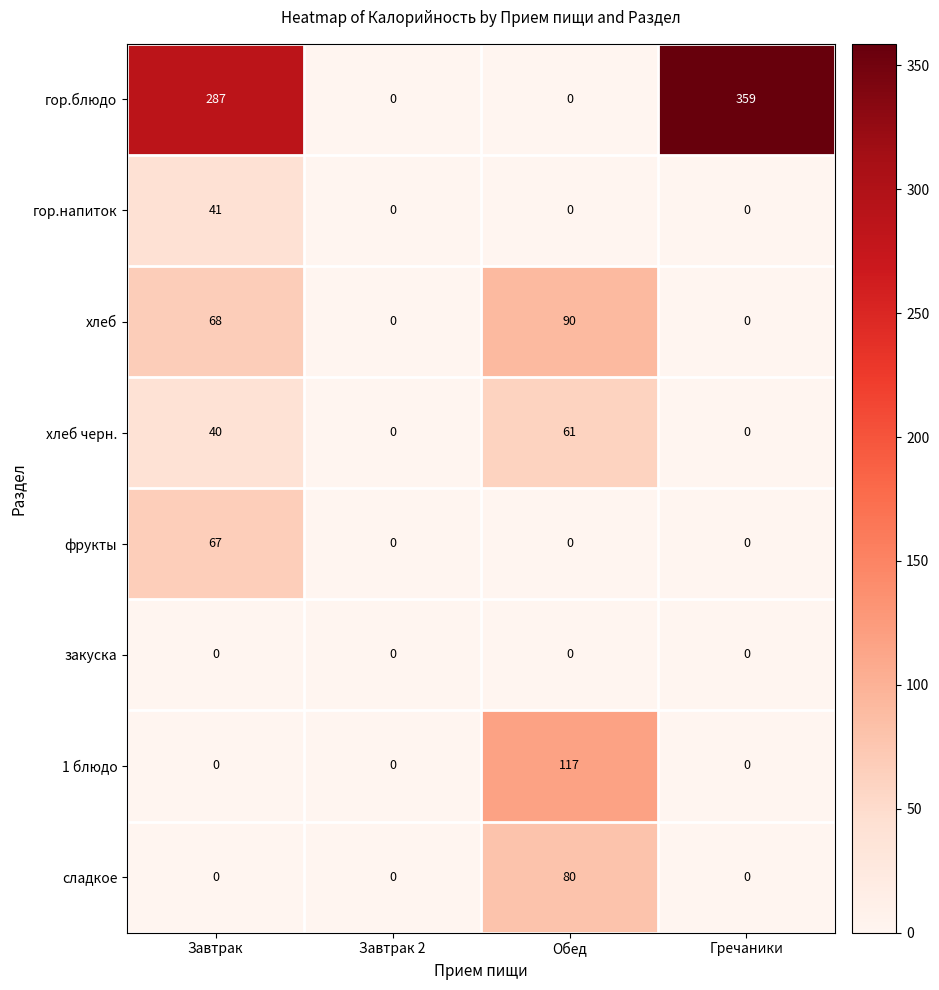

What is the greatest value displayed?

359